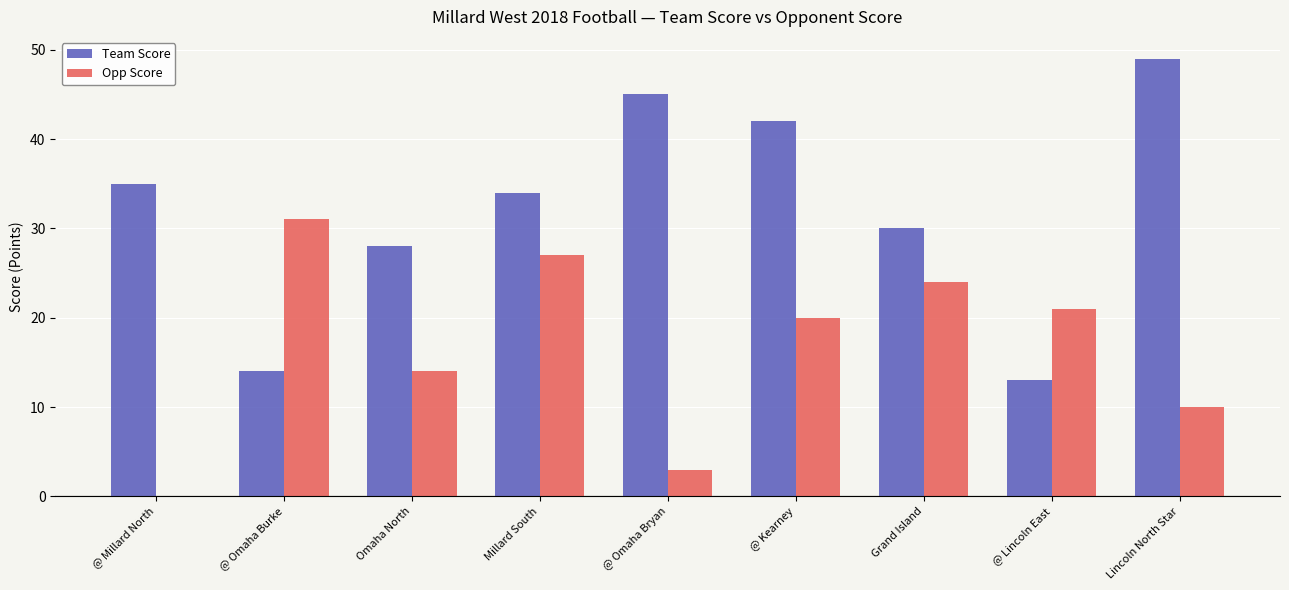

The value of Team Score at @ Kearney is 42. True or false?

True